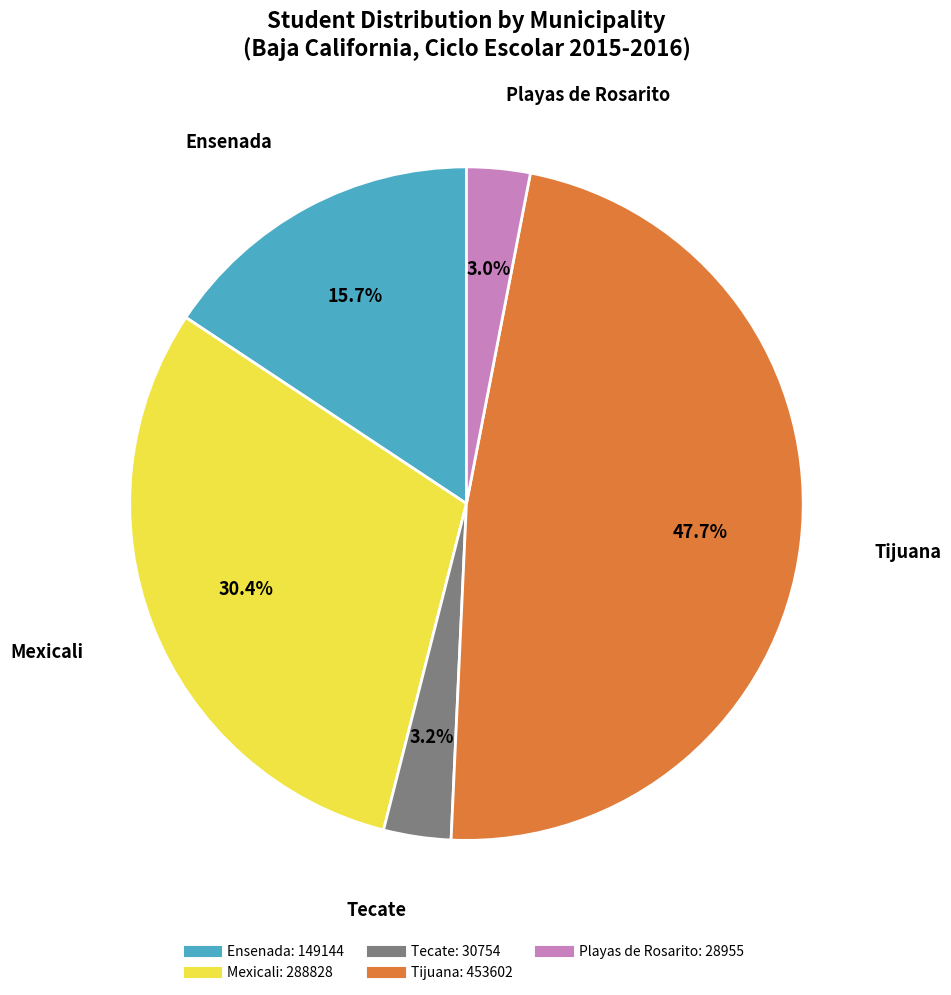

What is the largest slice in the pie chart?

Tijuana